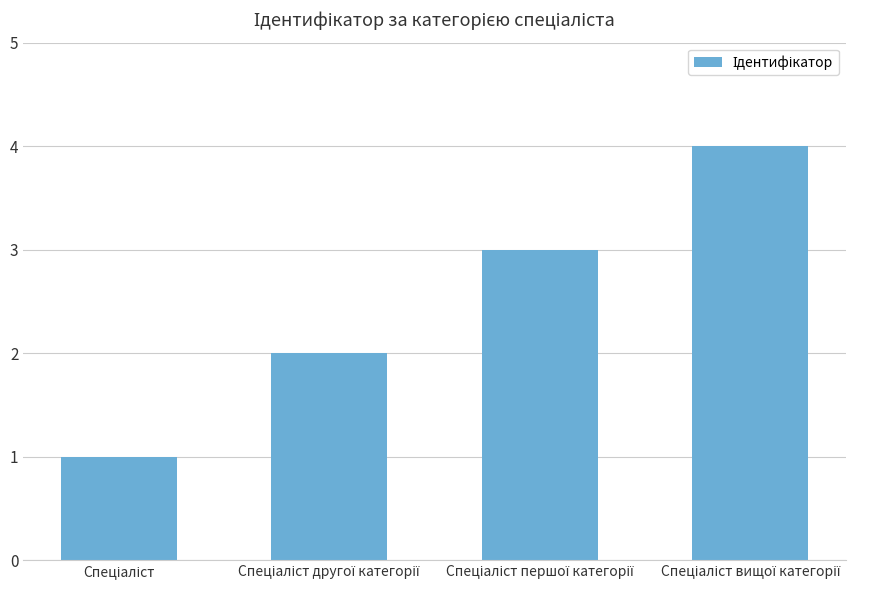

How many values are below 3?

2